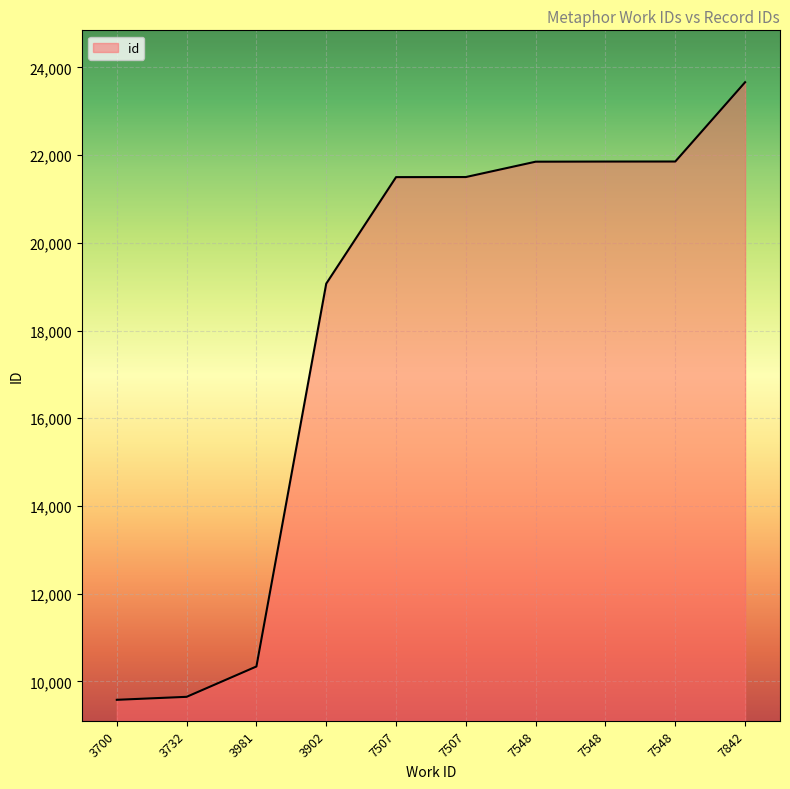

What is the value of the 7th point from the left?

21850